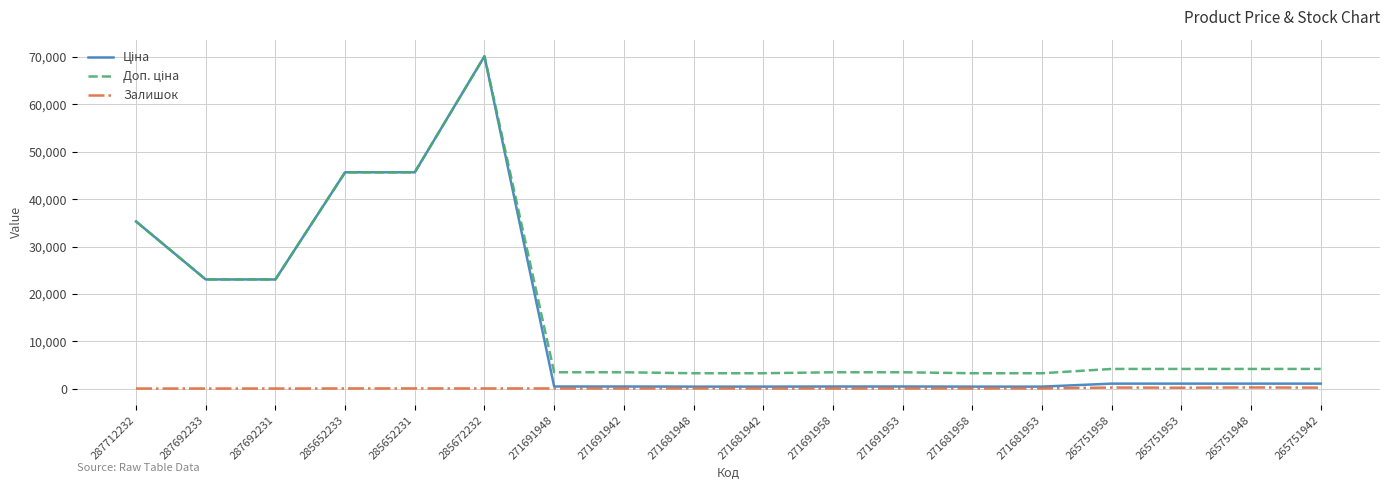

What is the maximum value shown in the chart?

70181.6